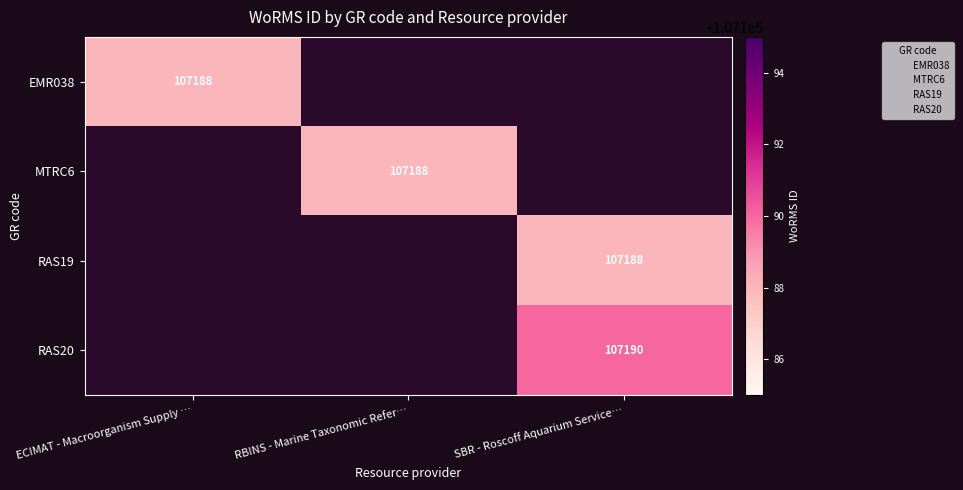

What is the greatest value displayed?

107190